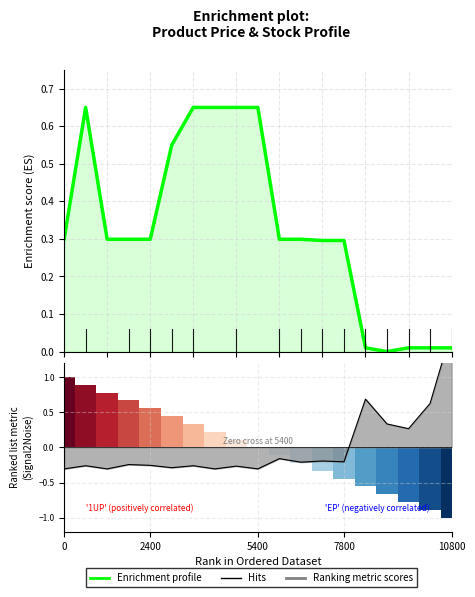

Between 17 and 14, which is larger?

17